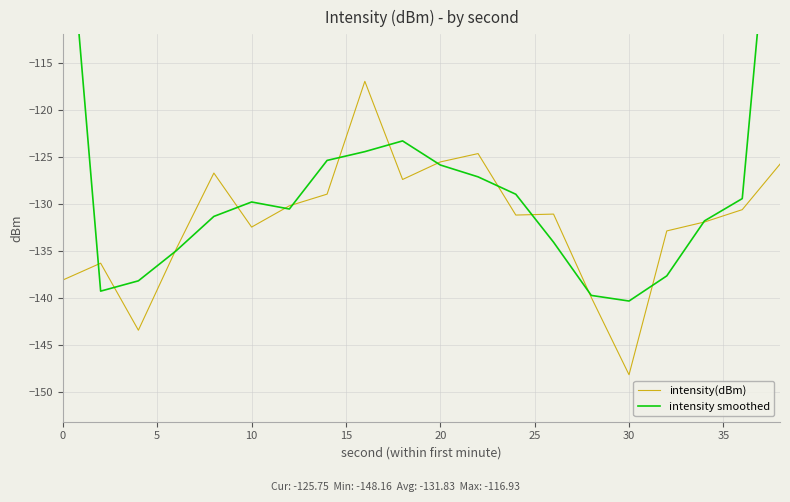

What is the minimum value for intensity(dBm)?

-148.2